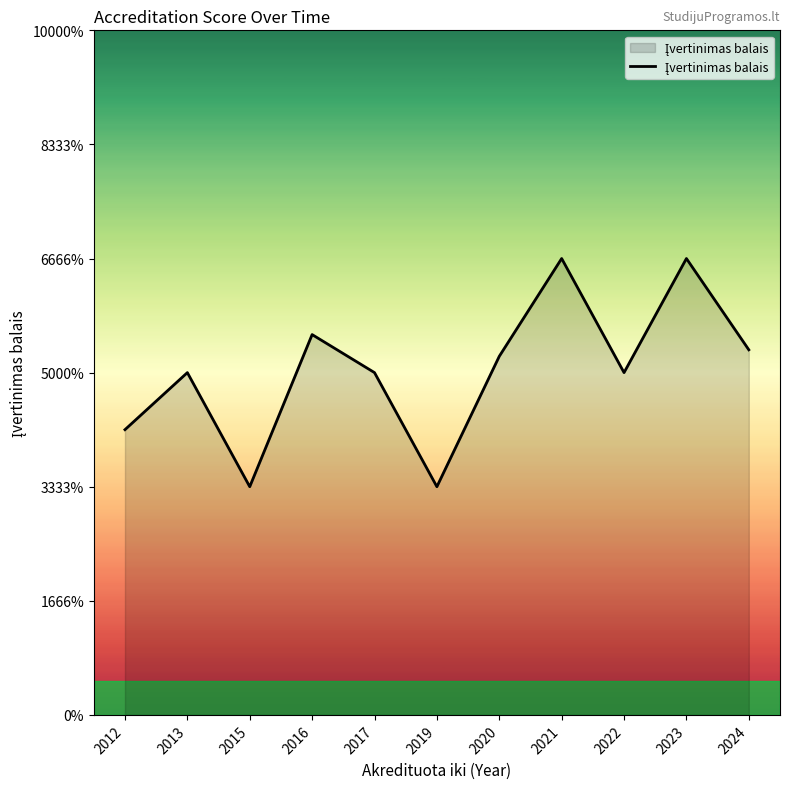

Which has a higher value, 2016 or 2022?

2016